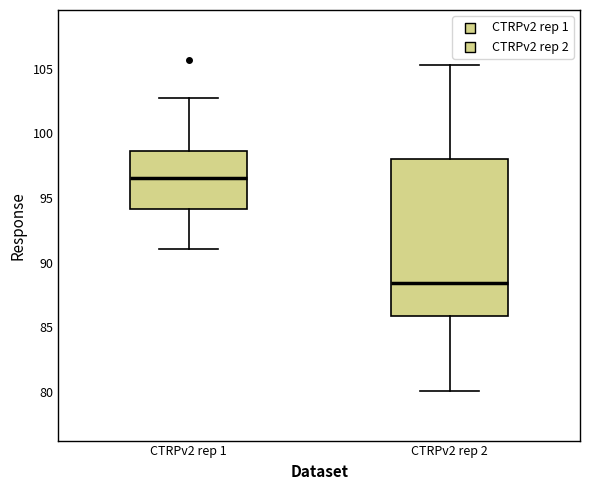

Which box's median line is the lowest?

CTRPv2 rep 2